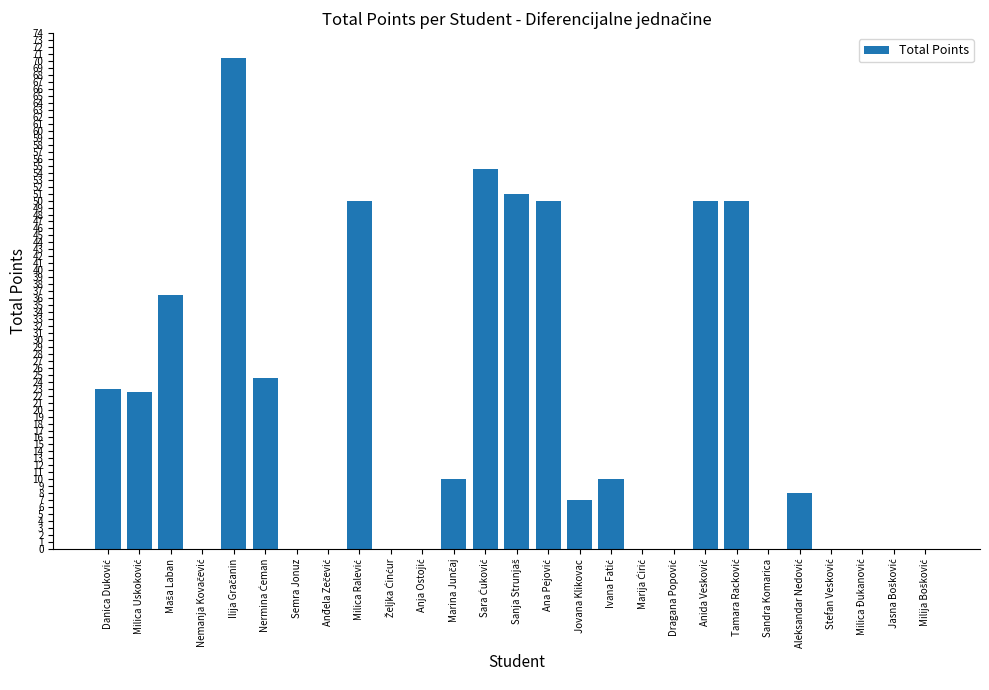

The chart shows a value of 0.0 at Semra Jonuz. True or false?

True